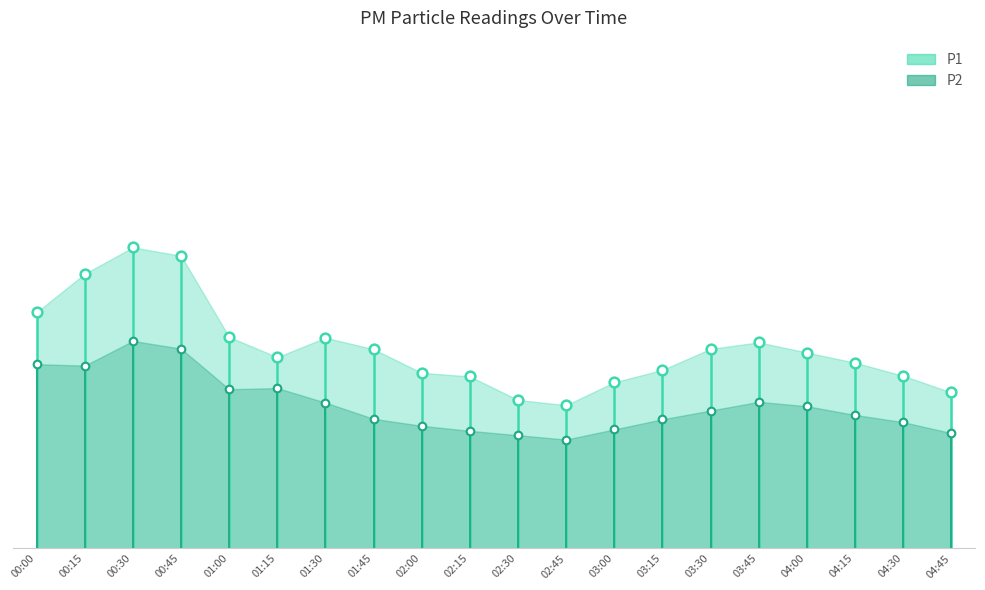

How many lines are shown in the chart?

2